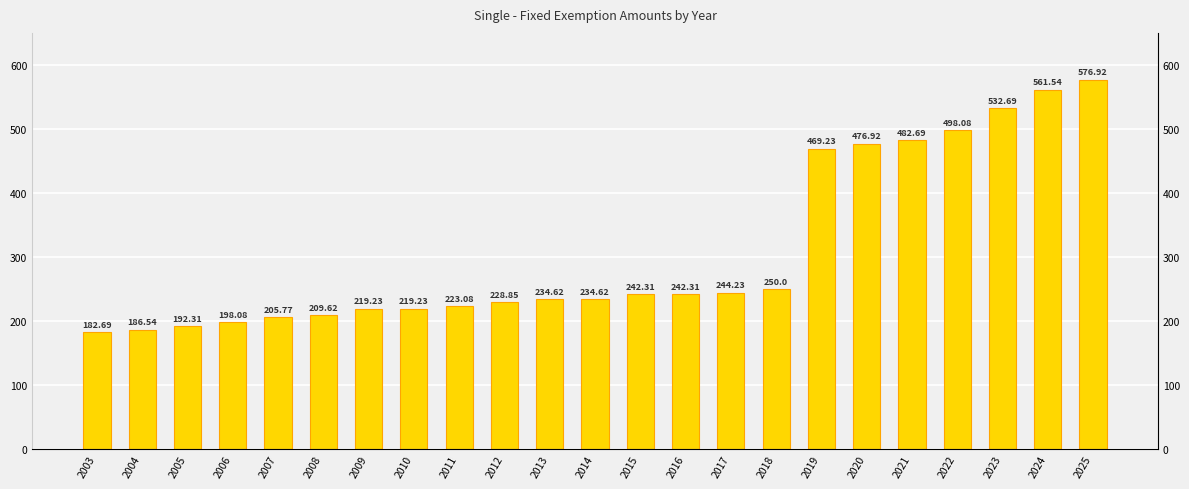

Count the number of categories in the chart.

23